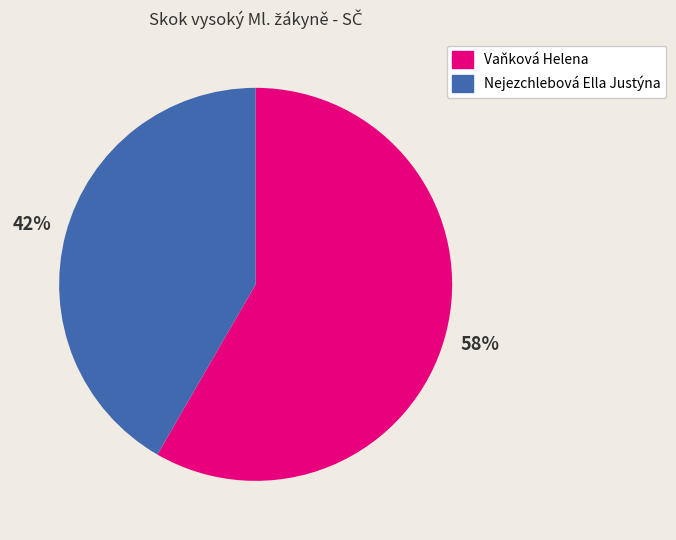

Combined, do Vaňková Helena and Nejezchlebová Ella Justýna account for over 50%?

Yes